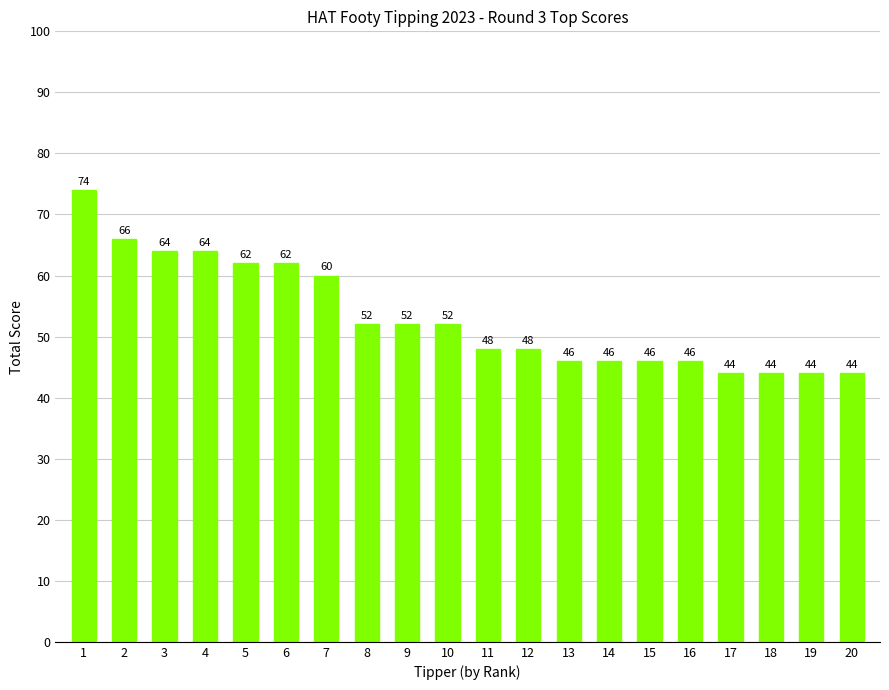

Does the chart contain any negative values?

No